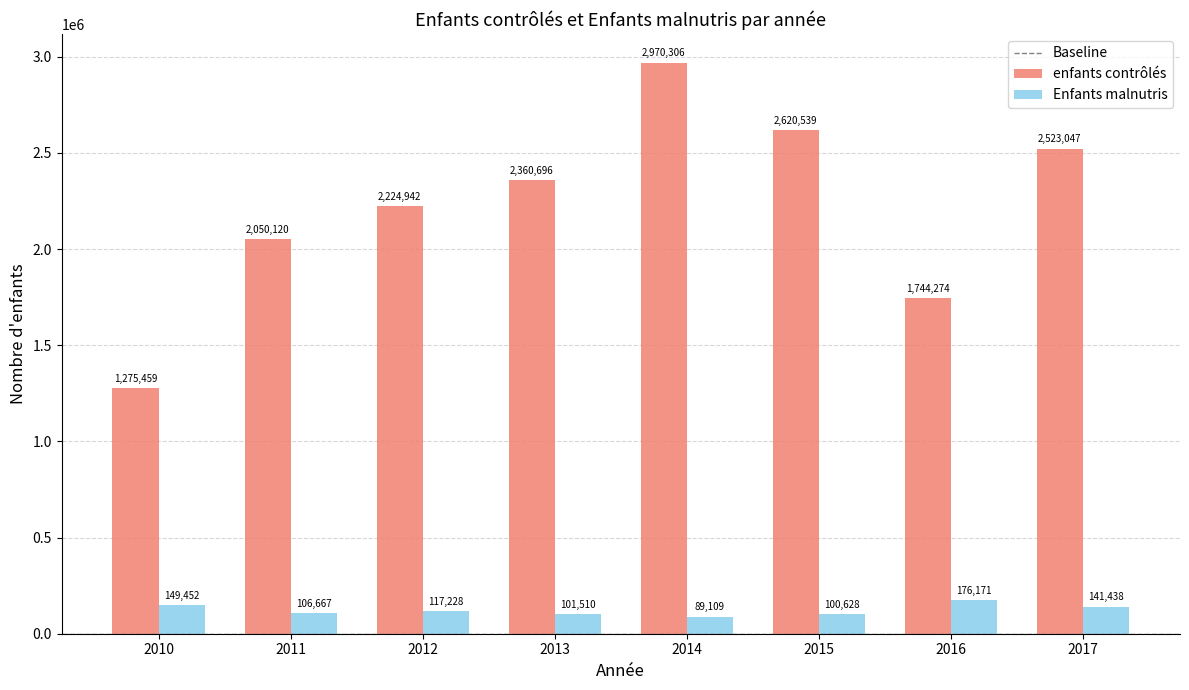

What is the minimum value for enfants contrôlés?

1275459